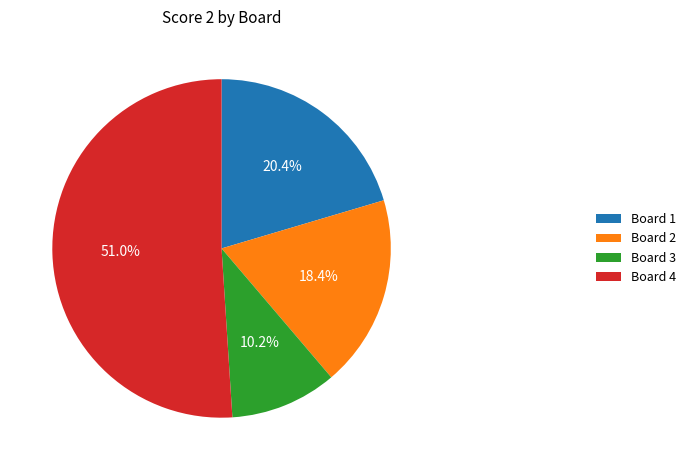

To the nearest percent, what portion does Board 3 represent?

10%